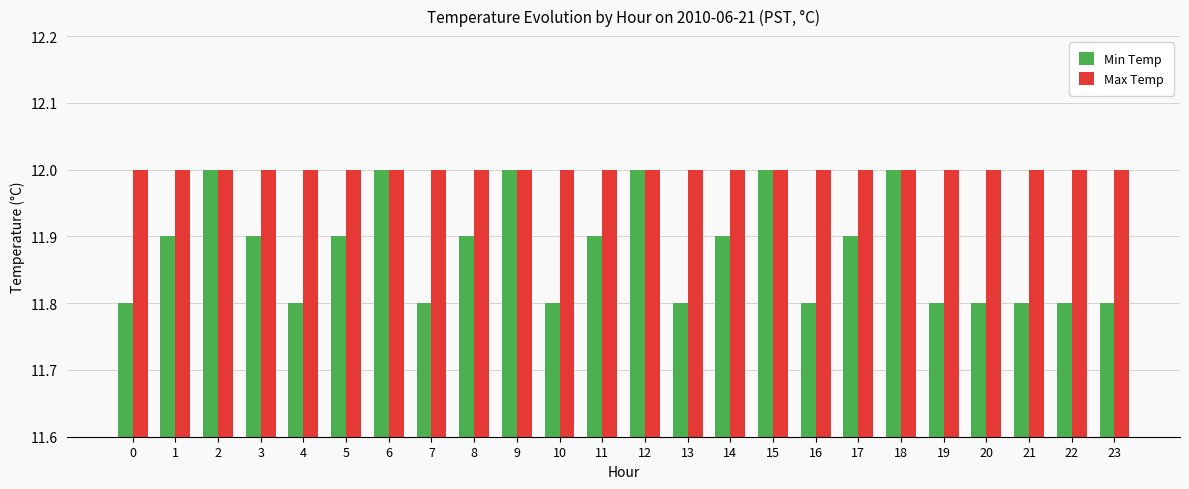

How many categories are shown in the chart?

24